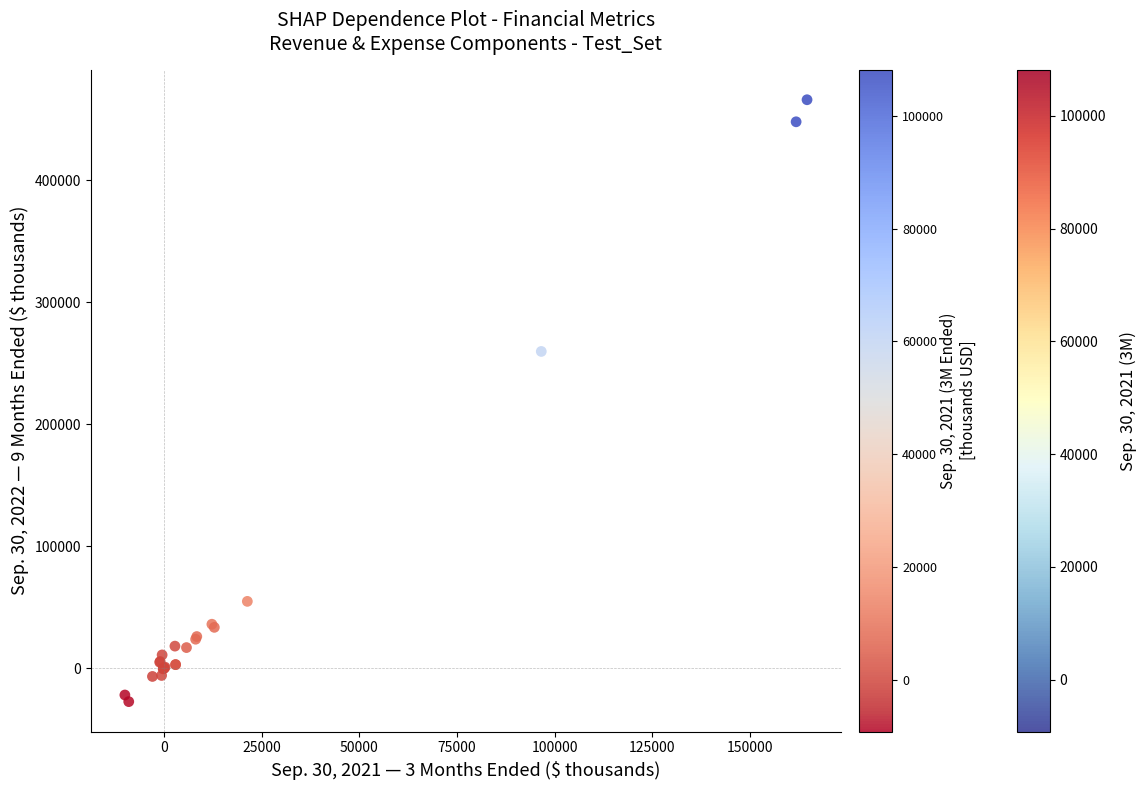

What Y value in the scatter plot is closest to 219299?

259665